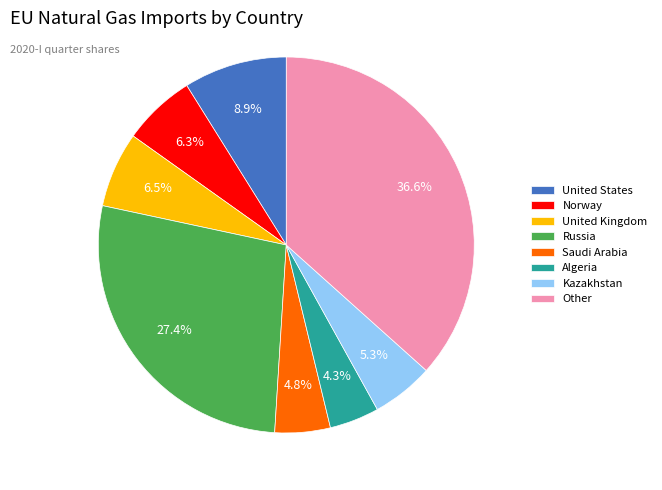

Approximately how many times larger is the value at Norway compared to United States?

0.7